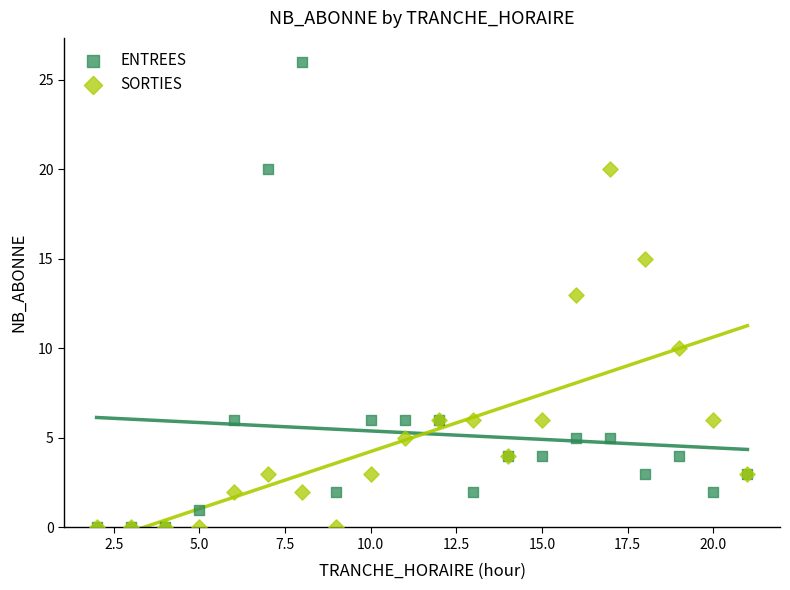

What are all the series names shown in the legend?

ENTREES, SORTIES